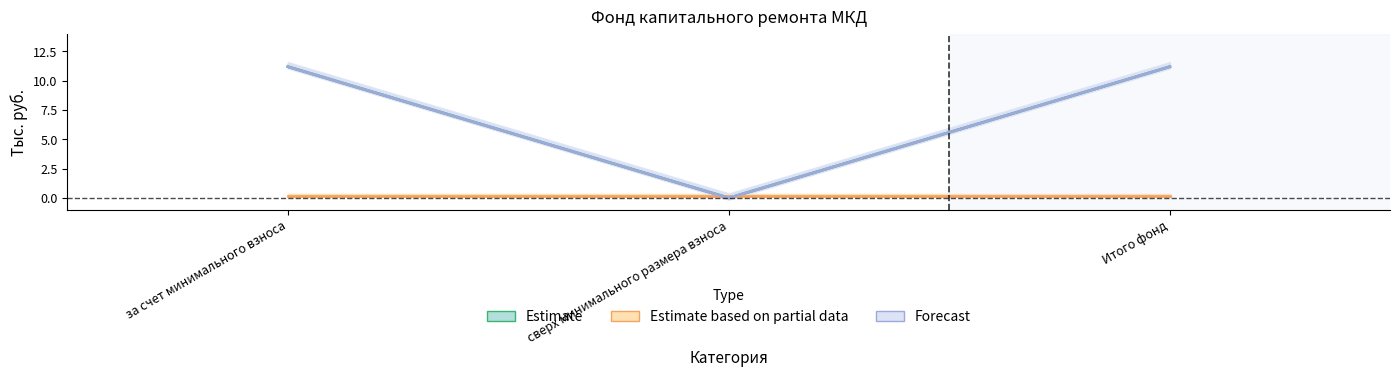

What is the sum of all Forecast values?

22.4